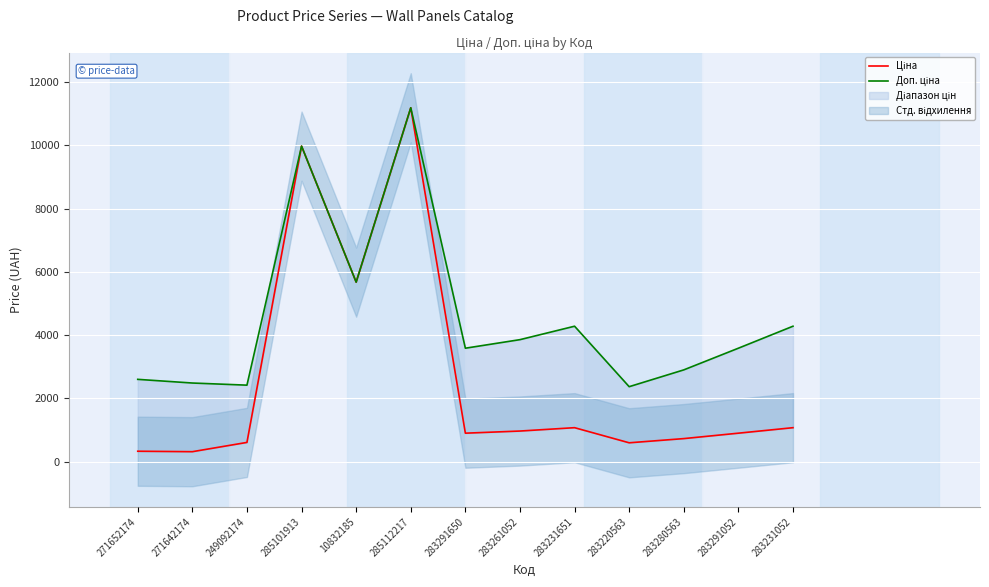

Is it true that Доп. ціна equals 5398.9 at 283261052?

False